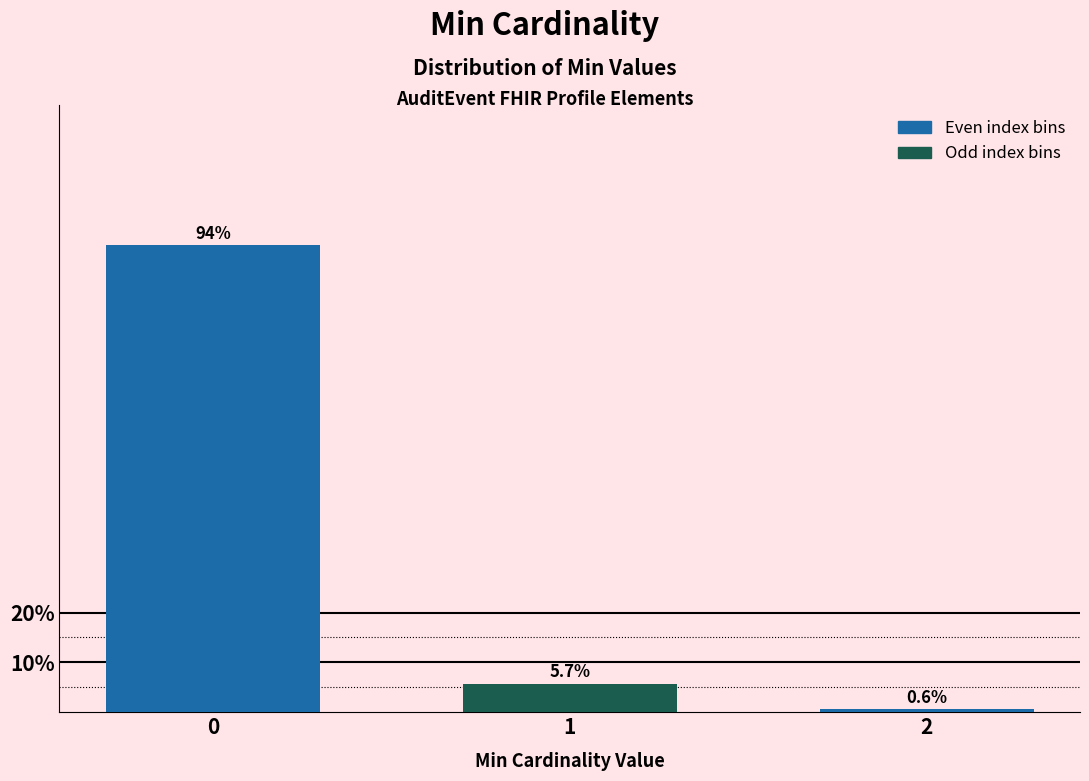

Reading left to right, what are all the values shown in this chart?

93.7	5.7	0.6